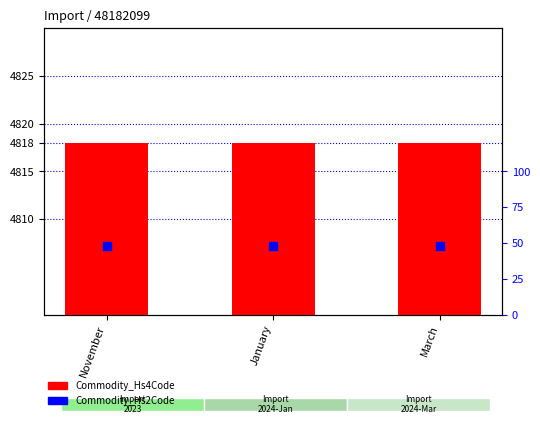

Which series has the widest spread of Y values?

Commodity_Hs4Code